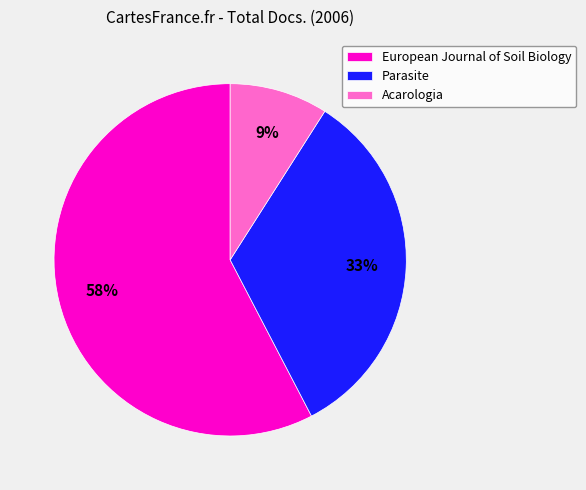

What percentage is the Parasite slice, to the nearest percent?

33%